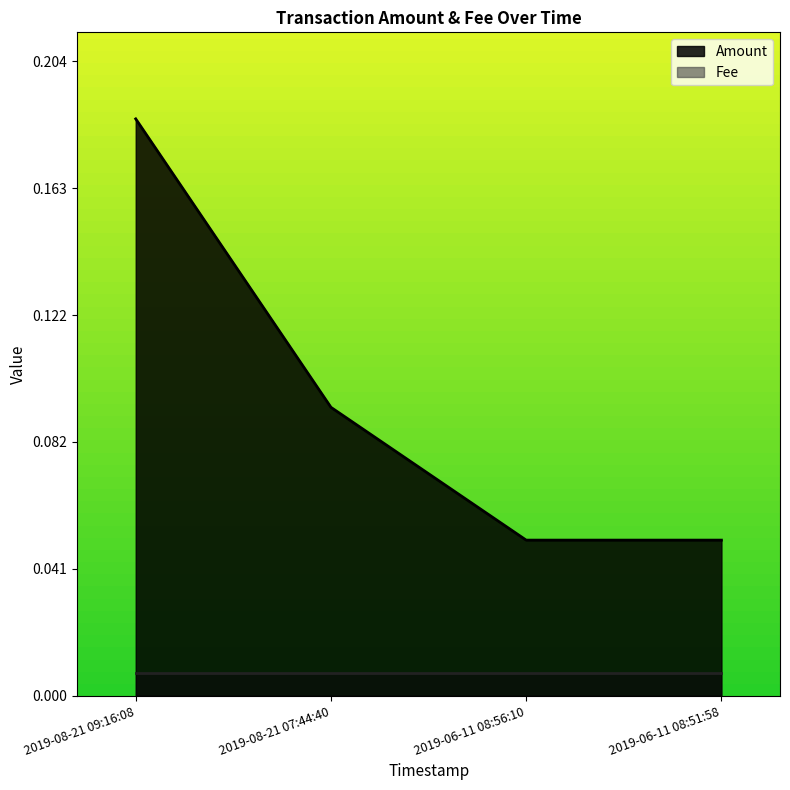

The value at 2019-06-11 08:51:58 is 0.1. True or false?

True